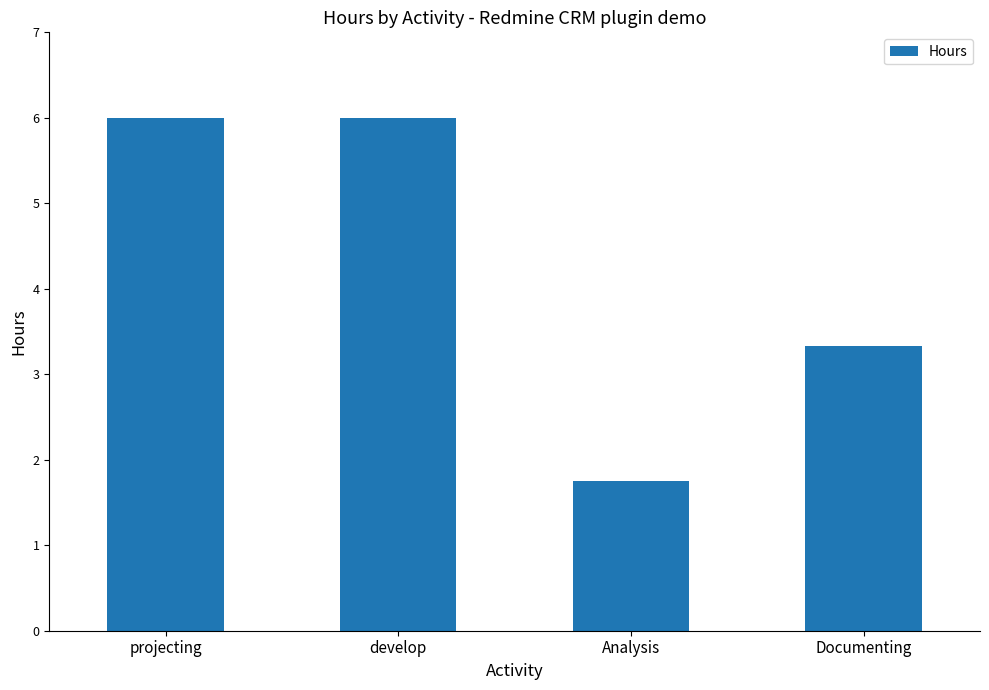

The chart shows a value of 3.3 at projecting. True or false?

False